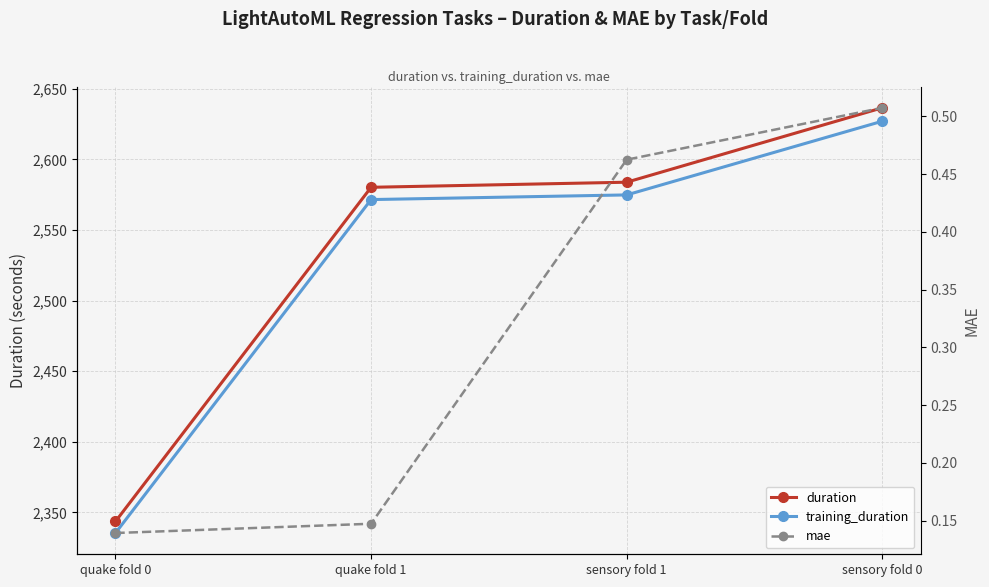

The mae series shows 0.1 at quake fold 0. True or false?

True